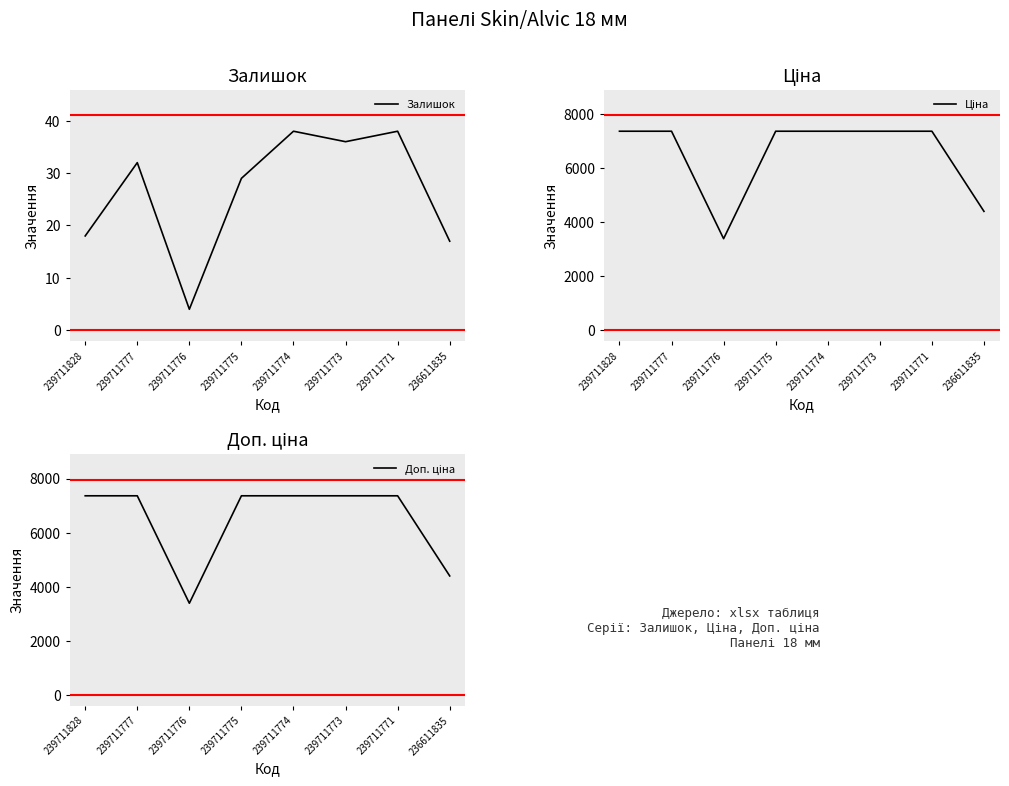

How many data points in Ціна are less than 7360?

2